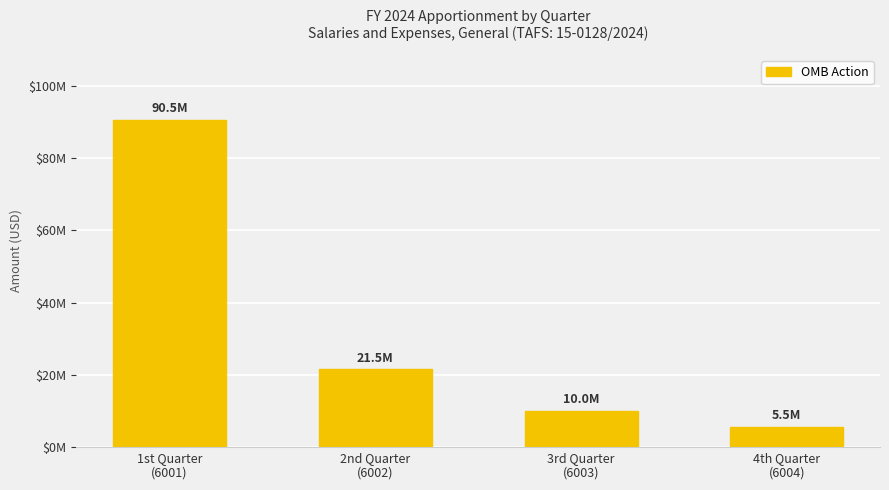

What position from the left is 2nd Quarter
(6002)?

2